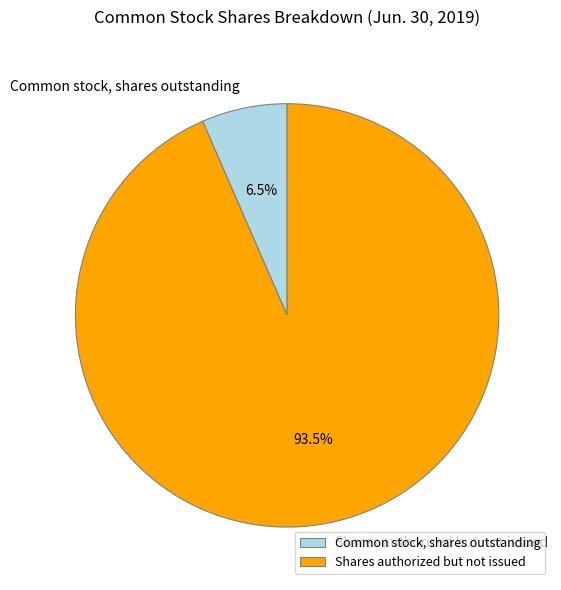

Rank the categories by value from highest to lowest.

Shares authorized but not issued, Common stock, shares outstanding